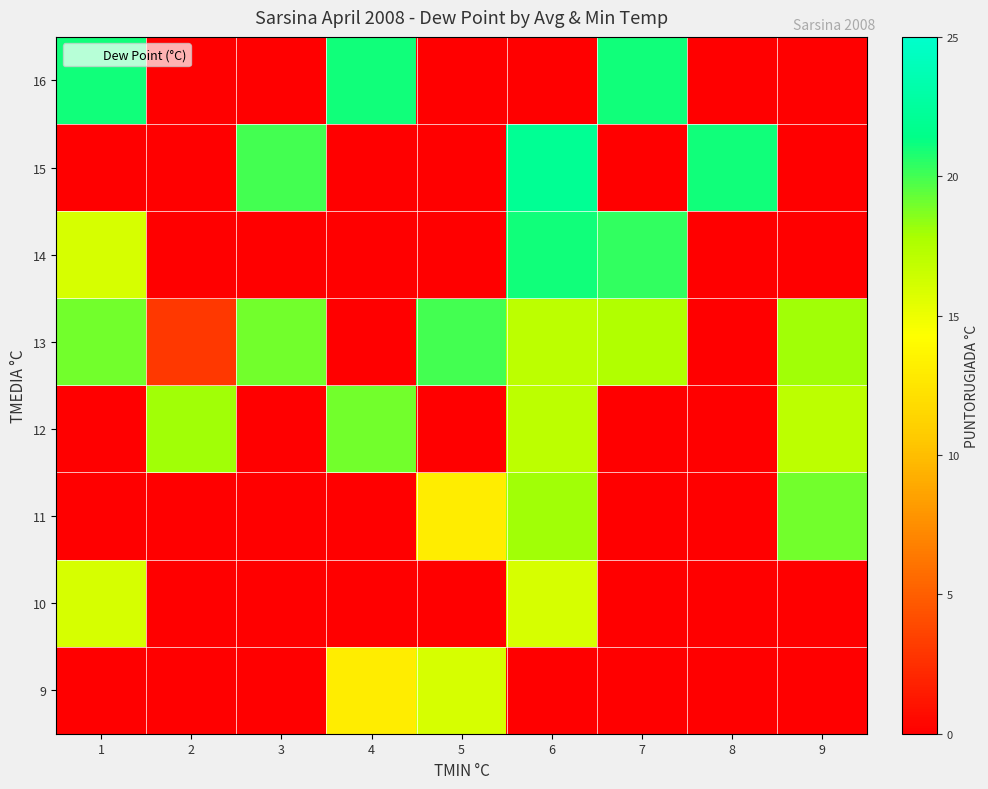

Reading left to right, what are all the values shown in this chart?

9: 1=0.0	2=0.0	3=0.0	4=13.0	5=16.0	6=0.0	7=0.0	8=0.0	9=0.0
10: 1=16.0	2=0.0	3=0.0	4=0.0	5=0.0	6=16.0	7=0.0	8=0.0	9=0.0
11: 1=0.0	2=0.0	3=0.0	4=0.0	5=13.0	6=18.0	7=0.0	8=0.0	9=19.0
12: 1=0.0	2=18.0	3=0.0	4=19.0	5=0.0	6=17.0	7=0.0	8=0.0	9=17.0
13: 1=19.0	2=3.0	3=19.0	4=0.0	5=20.0	6=17.0	7=17.5	8=0.0	9=18.0
14: 1=16.0	2=0.0	3=0.0	4=0.0	5=0.0	6=21.0	7=20.3	8=0.0	9=0.0
15: 1=0.0	2=0.0	3=20.0	4=0.0	5=0.0	6=22.0	7=0.0	8=21.0	9=0.0
16: 1=21.0	2=0.0	3=0.0	4=21.0	5=0.0	6=0.0	7=21.0	8=0.0	9=0.0